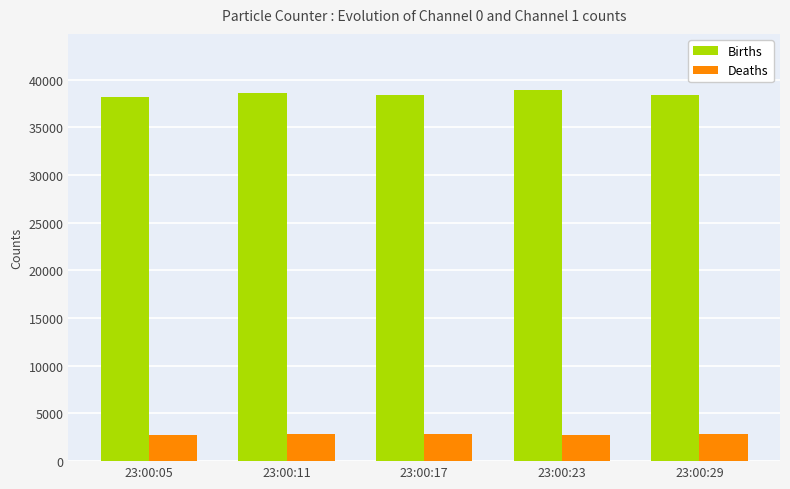

Where does the Births series first go above 38382?

23:00:11